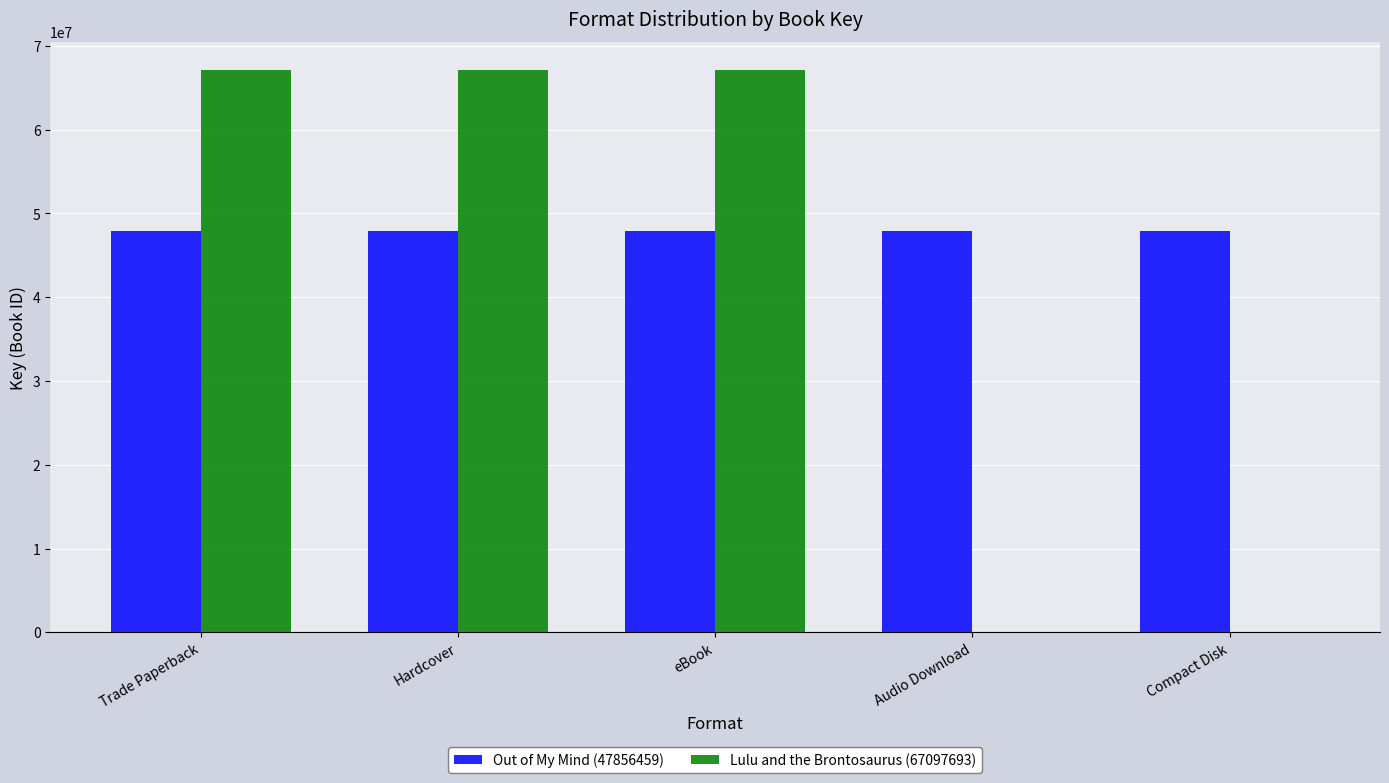

Reading right to left, what are all the values shown in this chart?

Out of My Mind (47856459): Compact Disk=47856459	Audio Download=47856459	eBook=47856459	Hardcover=47856459	Trade Paperback=47856459
Lulu and the Brontosaurus (67097693): Compact Disk=0	Audio Download=0	eBook=67097693	Hardcover=67097693	Trade Paperback=67097693